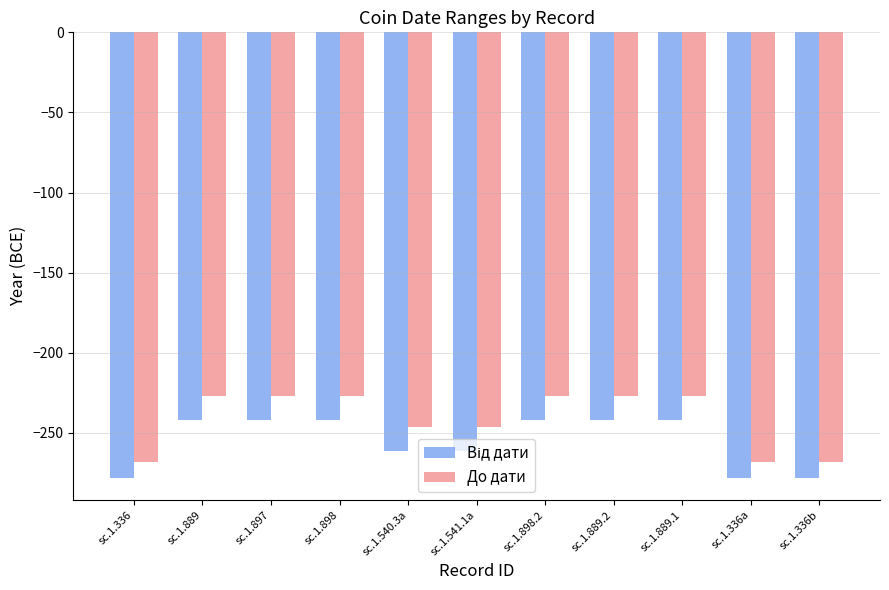

Which series has the largest total across all categories?

До дати